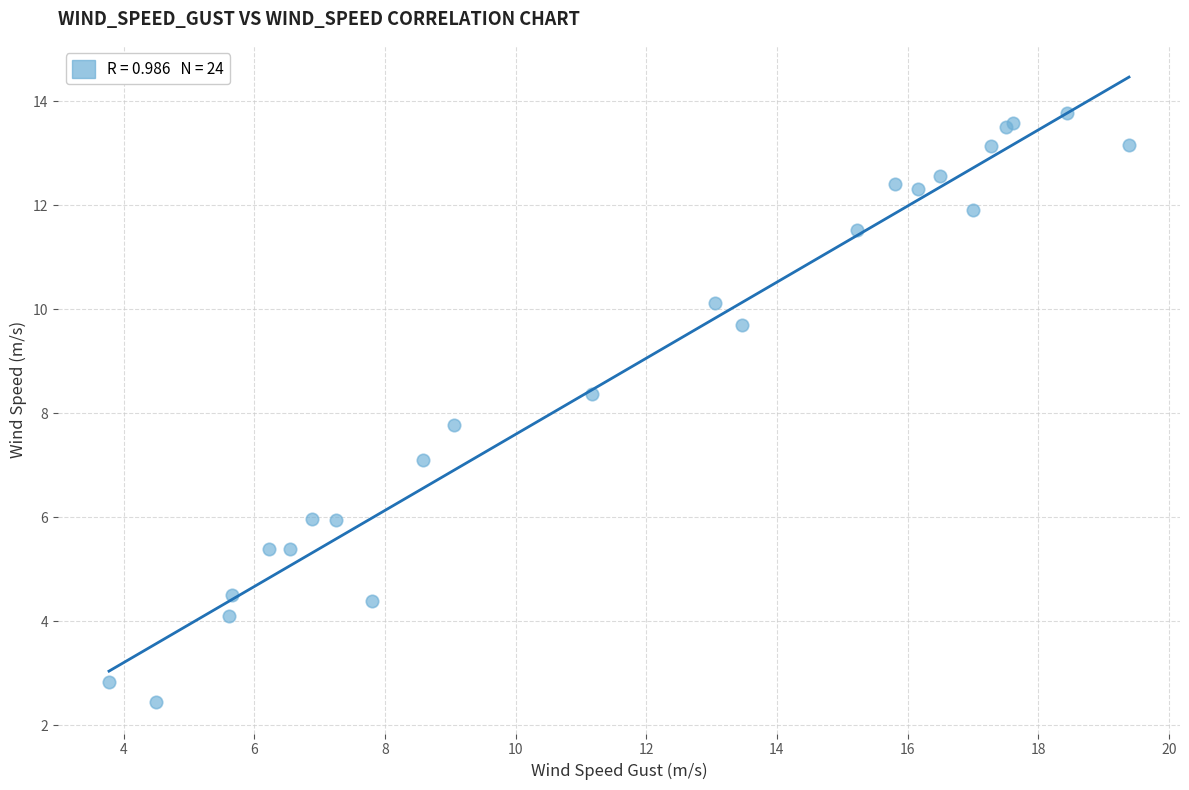

What Y value in the scatter plot is closest to 8?

7.8